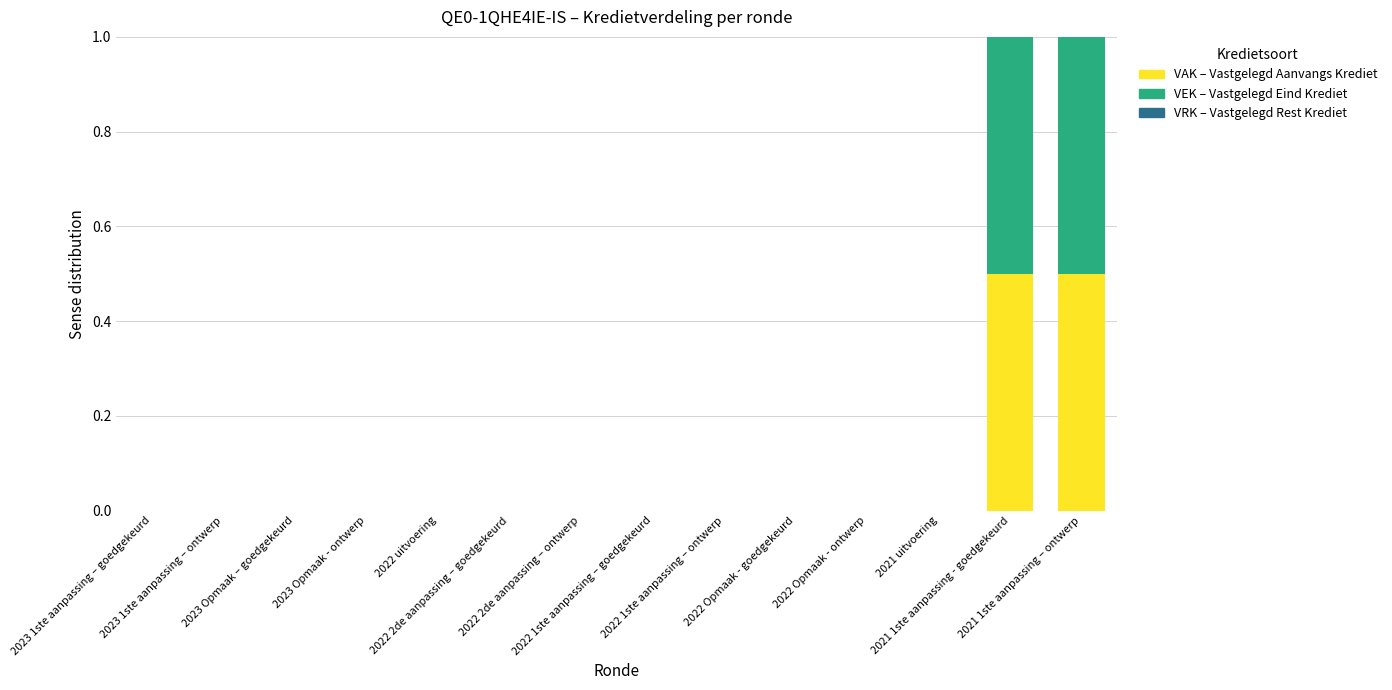

How many series are shown in this chart?

2